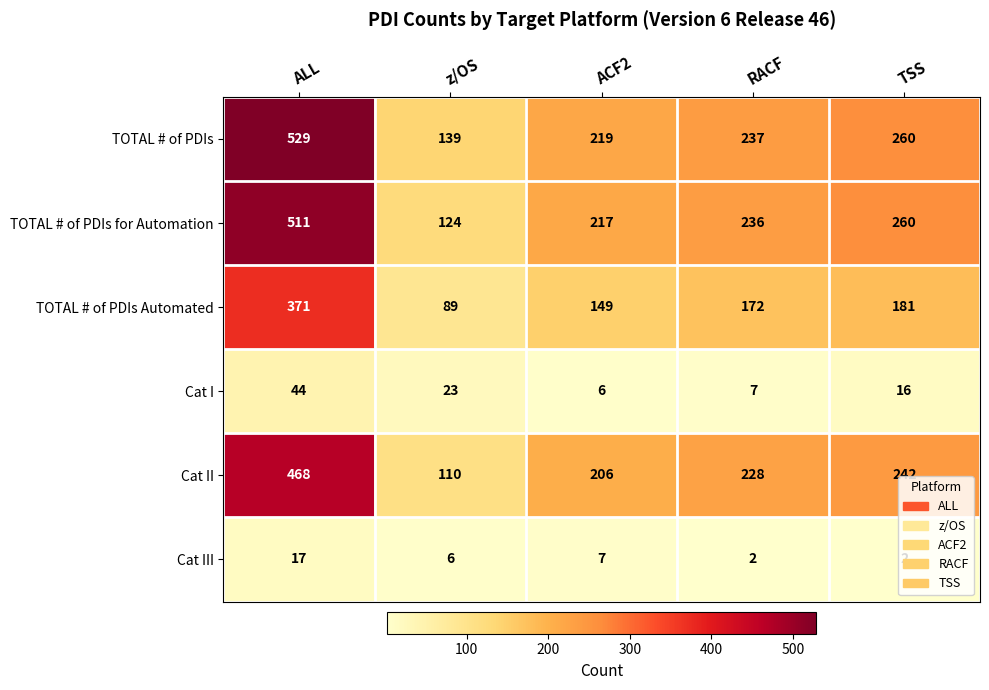

What is the sum of all Cat I values?

96